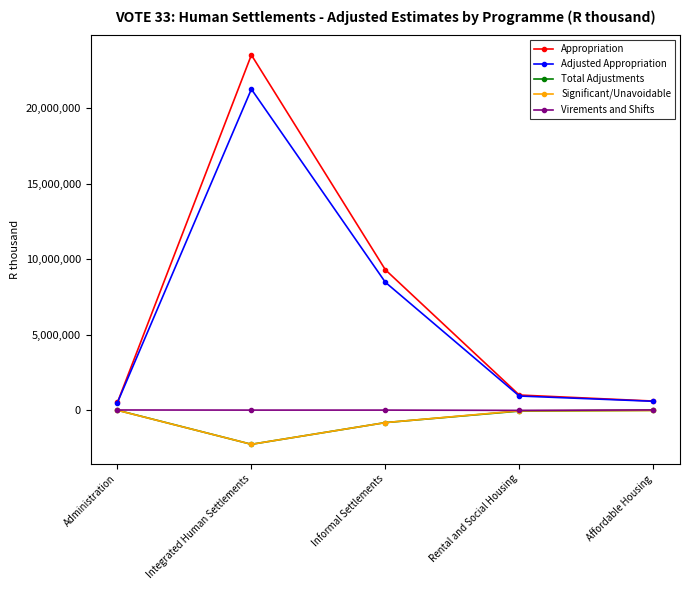

What is the label of the 2nd point from the left?

Integrated Human Settlements